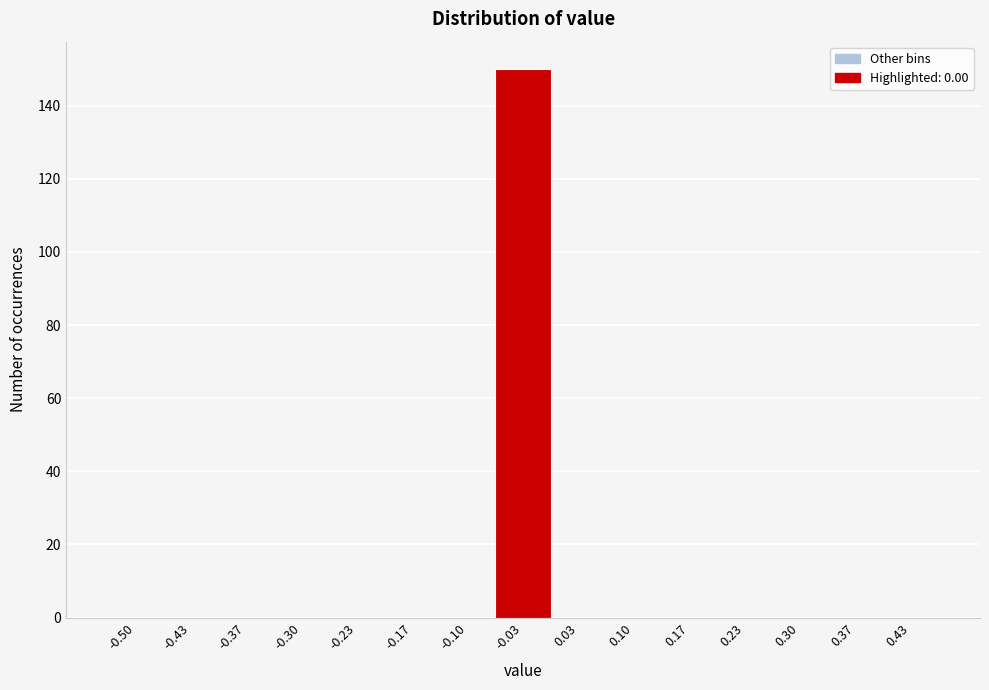

Reading right to left, extract all data points from this chart.

0.43=0	0.37=0	0.30=0	0.23=0	0.17=0	0.10=0	0.03=0	-0.03=150	-0.10=0	-0.17=0	-0.23=0	-0.30=0	-0.37=0	-0.43=0	-0.50=0